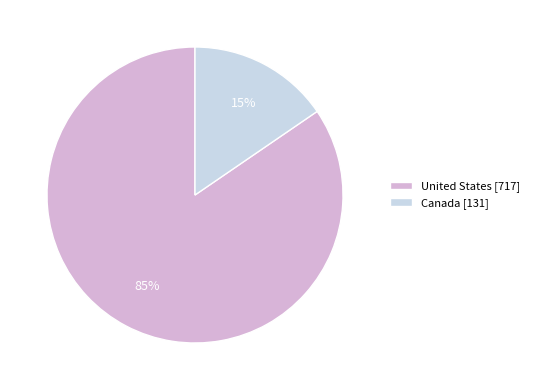

Is the sum of United States [717] and Canada [131] greater than half?

Yes